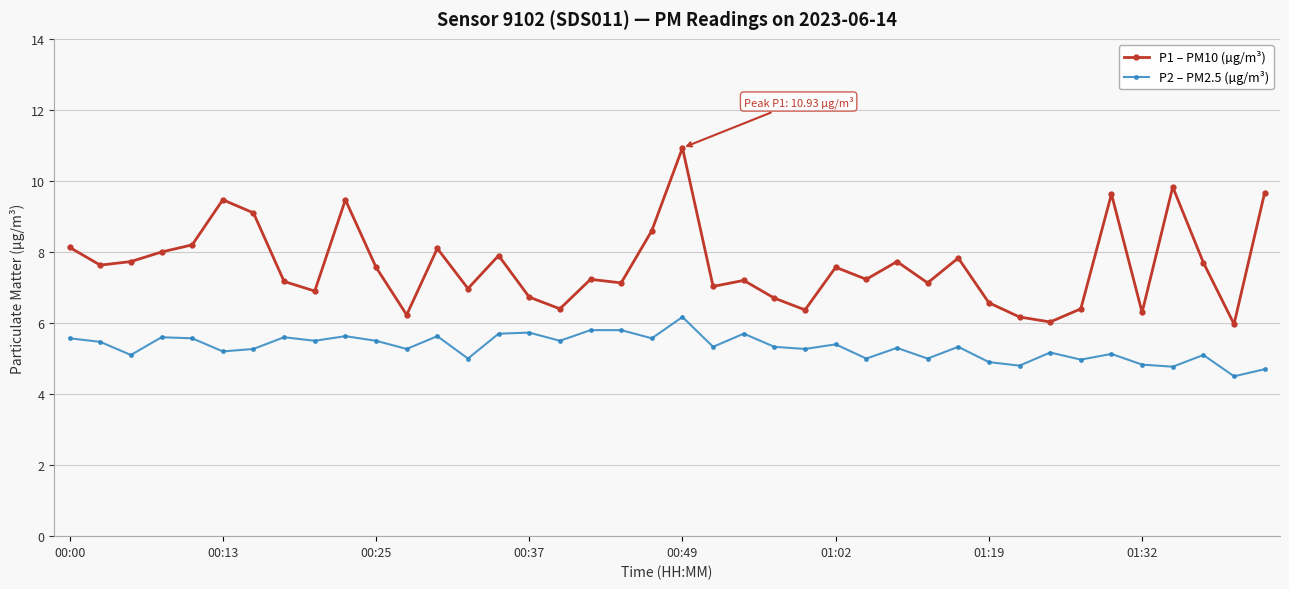

Which series has the largest total across all categories?

P1 – PM10 (µg/m³)